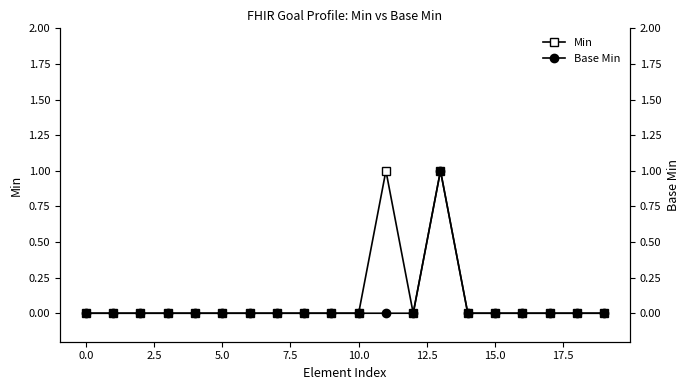

The value of Min at 10.0 is -1. True or false?

False